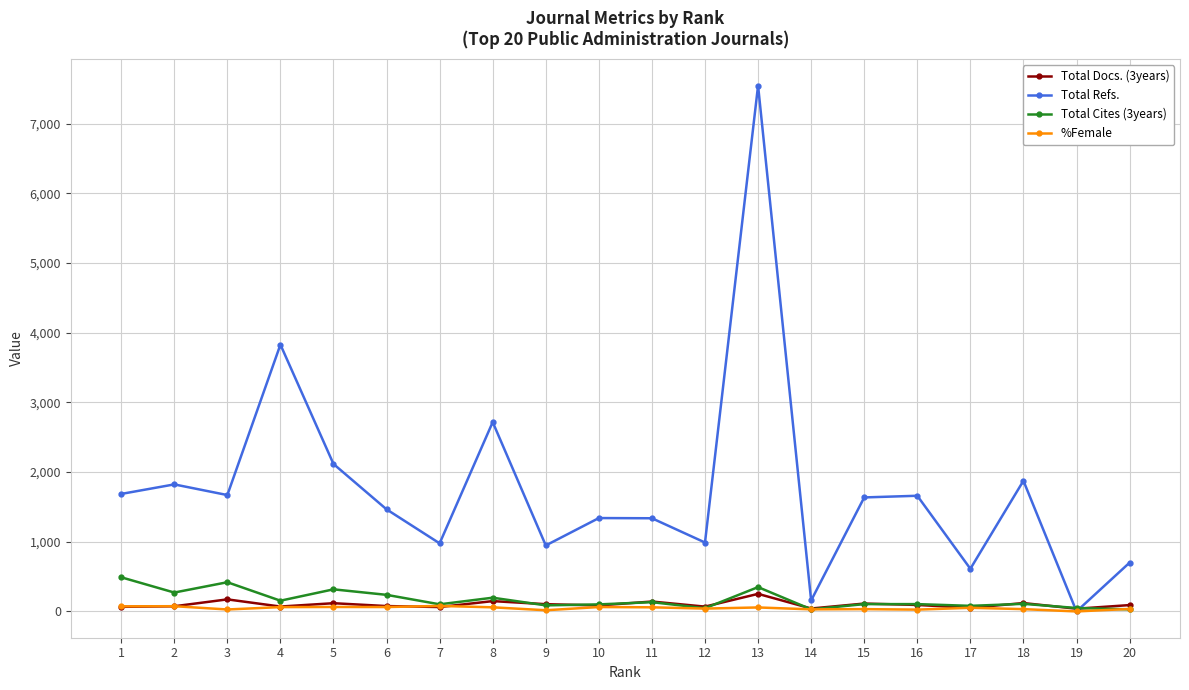

What is the sum of the Total Cites (3years) values at 10 and 2?

372